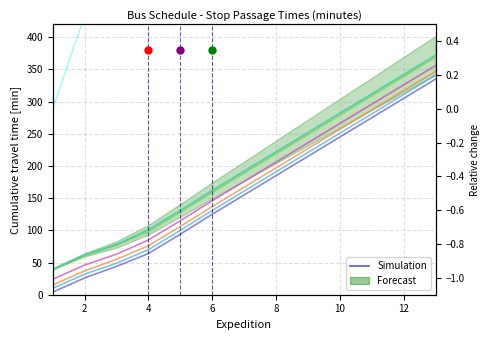

The PF3 series shows 387 at 10. True or false?

False